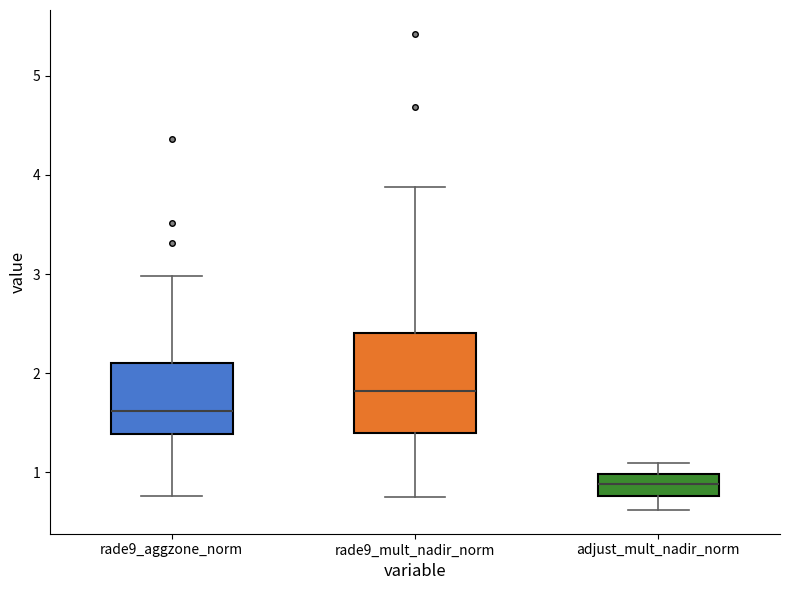

Which box's median line is the highest?

rade9_mult_nadir_norm